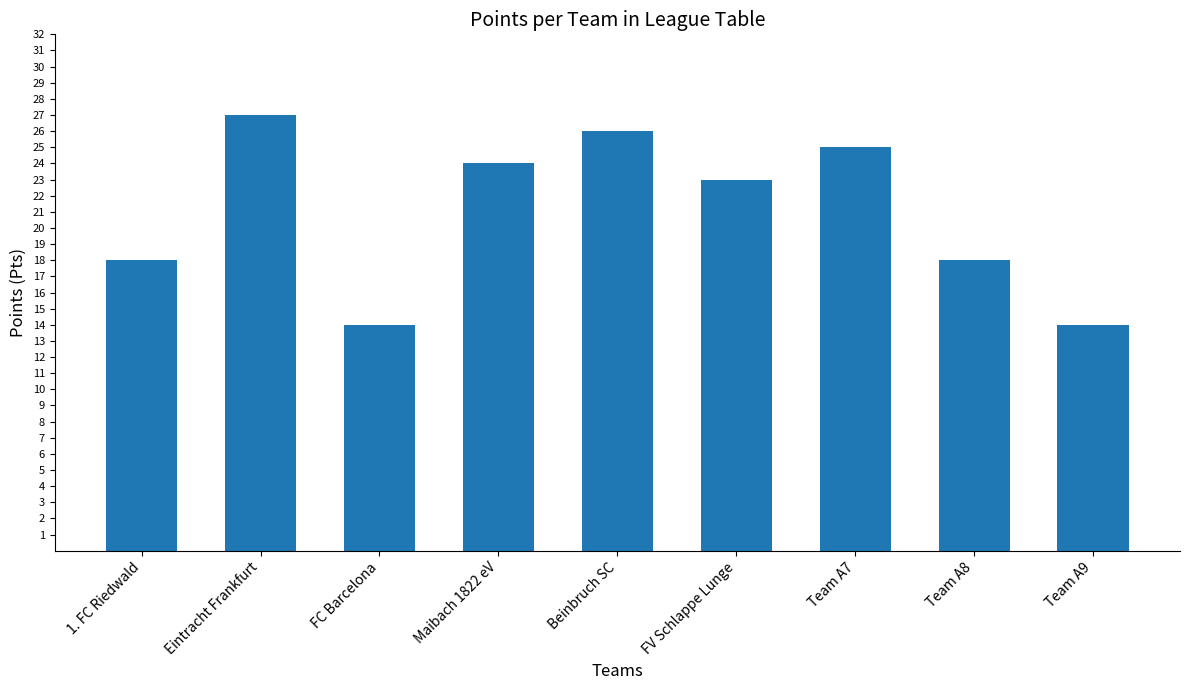

Approximately how many times larger is the value at FV Schlappe Lunge compared to Beinbruch SC?

0.9